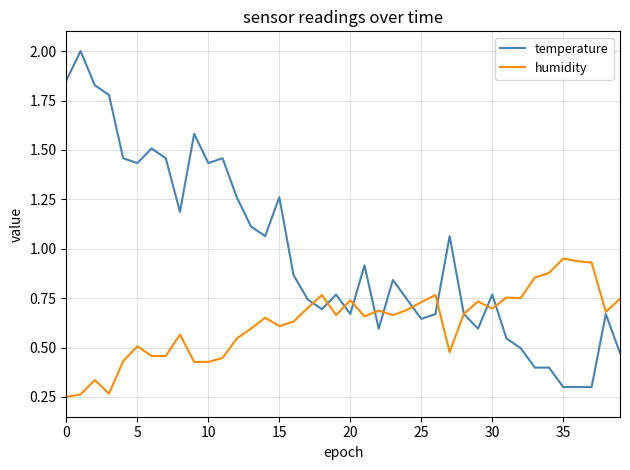

True or false: humidity and temperature cross at least once.

True